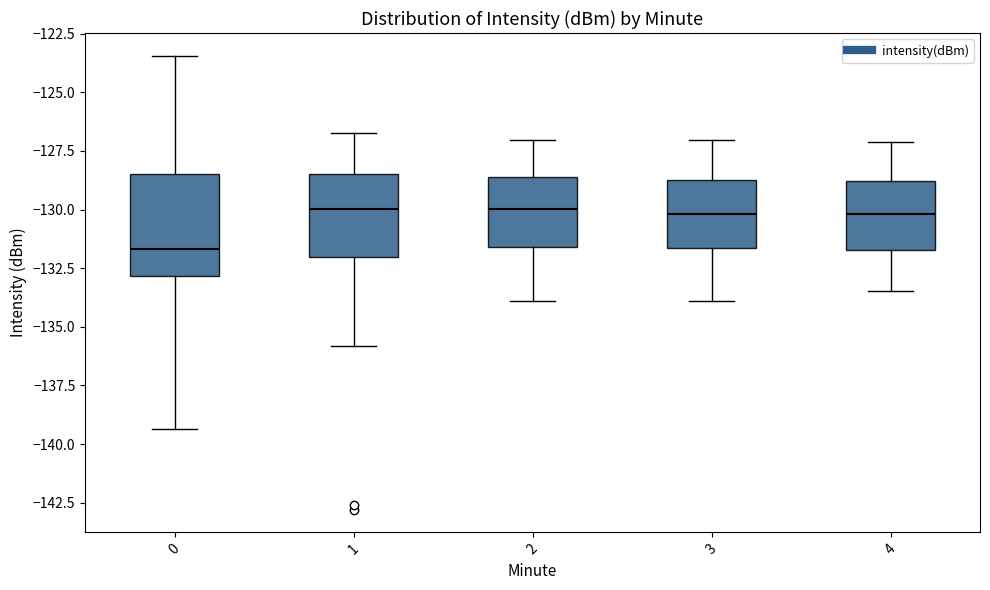

Which box has the lowest median line?

0